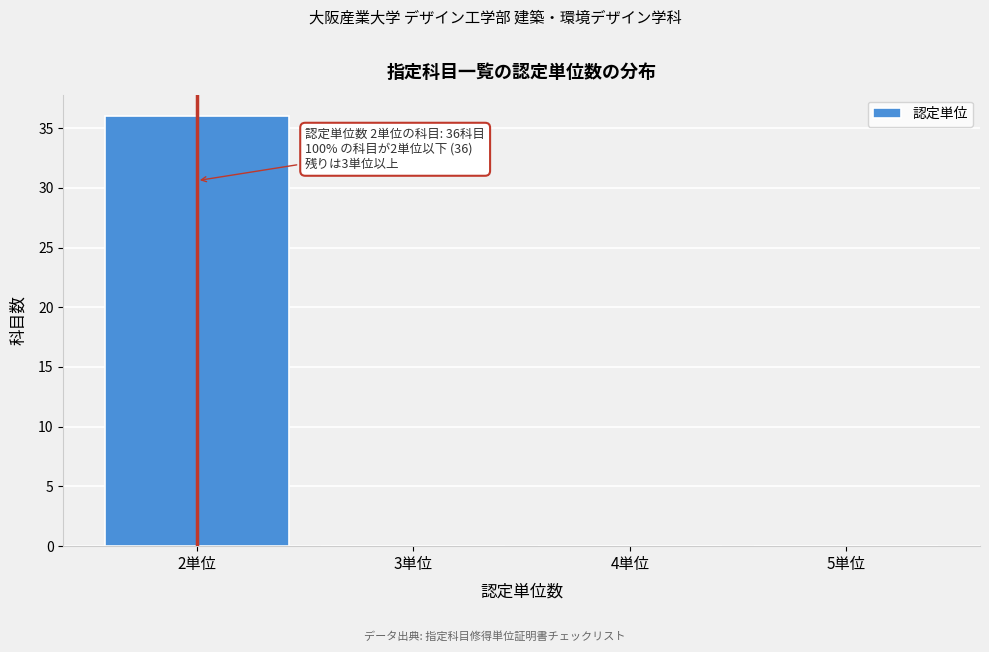

Over which range of the x-axis is the bar tallest?

1.5 to 2.5